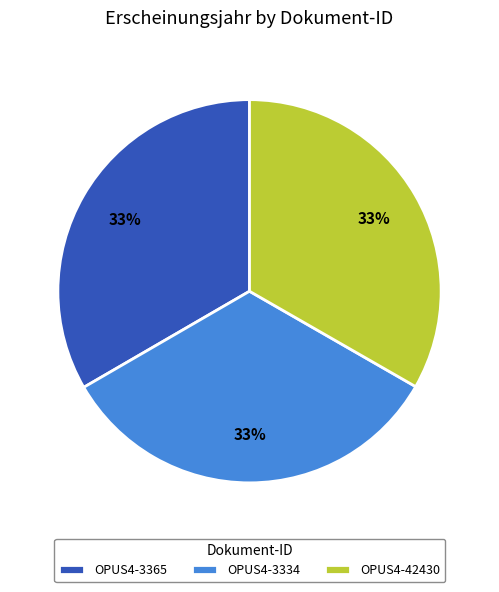

True or false: OPUS4-3334 accounts for 33% of the total.

True